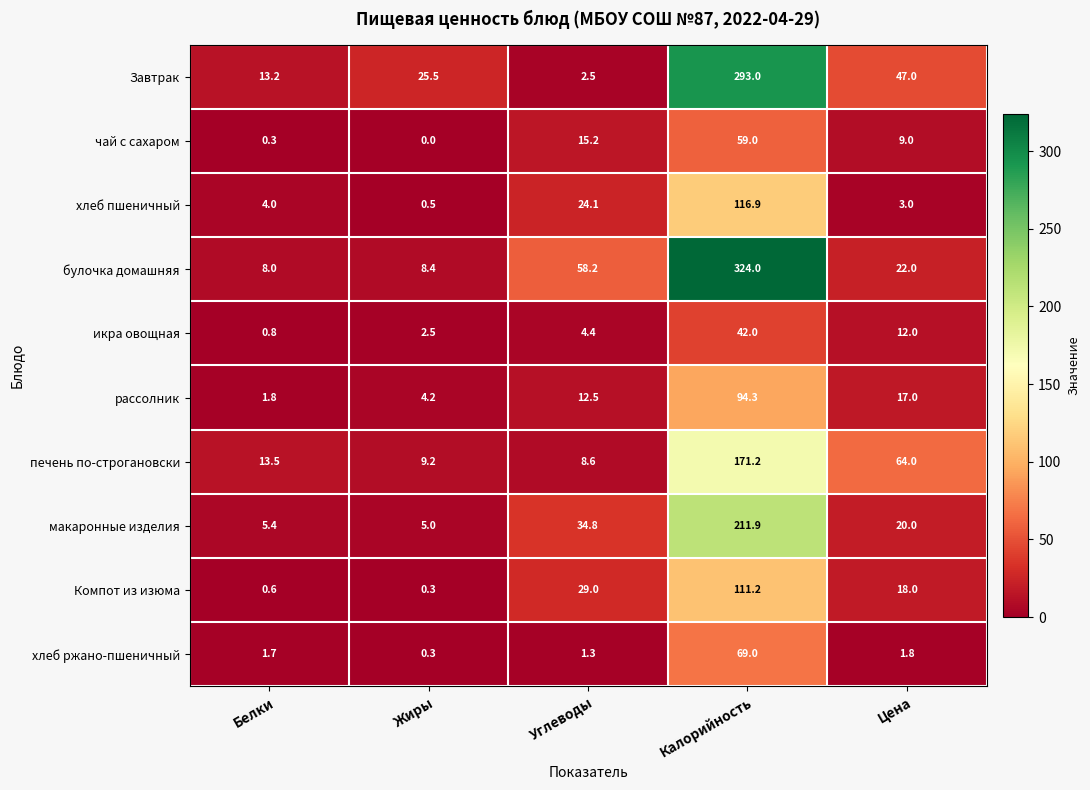

At Калорийность, list the series in order from largest to smallest.

булочка домашняя, Завтрак, макаронные изделия, печень по-строгановски, хлеб пшеничный, Компот из изюма, рассолник, хлеб ржано-пшеничный, чай с сахаром, икра овощная